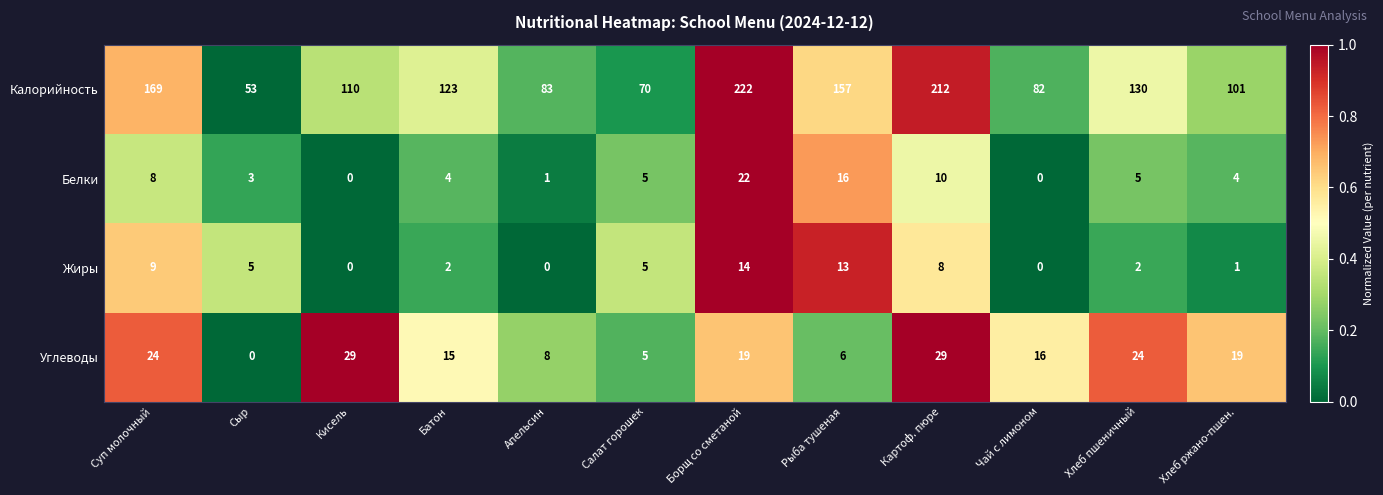

Rank the series at Борщ со сметаной from highest to lowest value.

Калорийность, Белки, Углеводы, Жиры